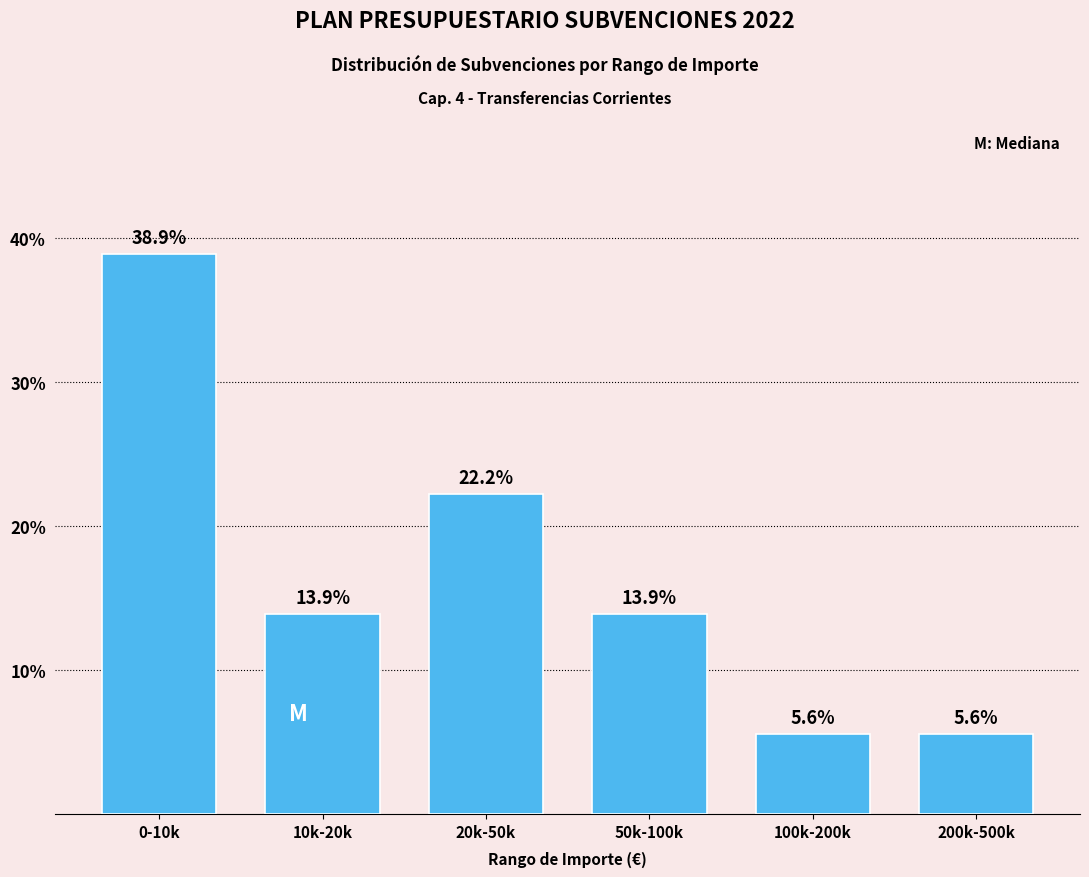

Reading left to right, extract all data points from this chart.

38.9	13.9	22.2	13.9	5.6	5.6